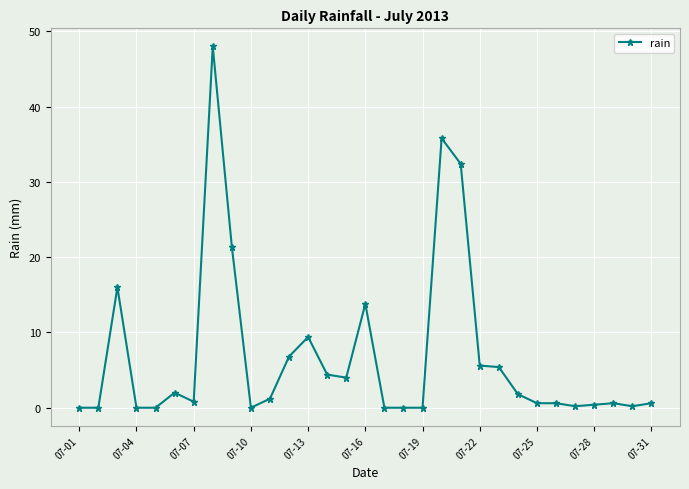

What is the sum of all values?

212.0